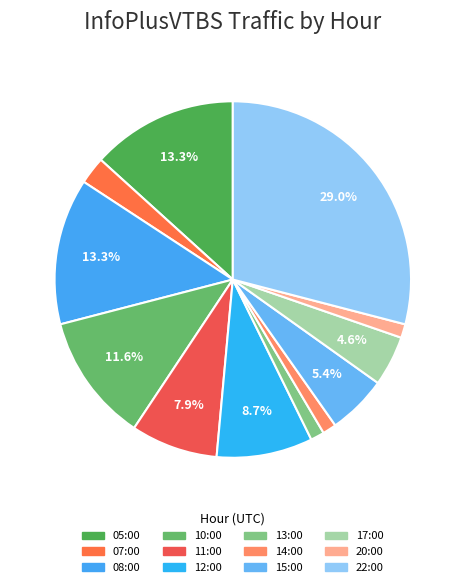

Which slice is the largest?

22:00